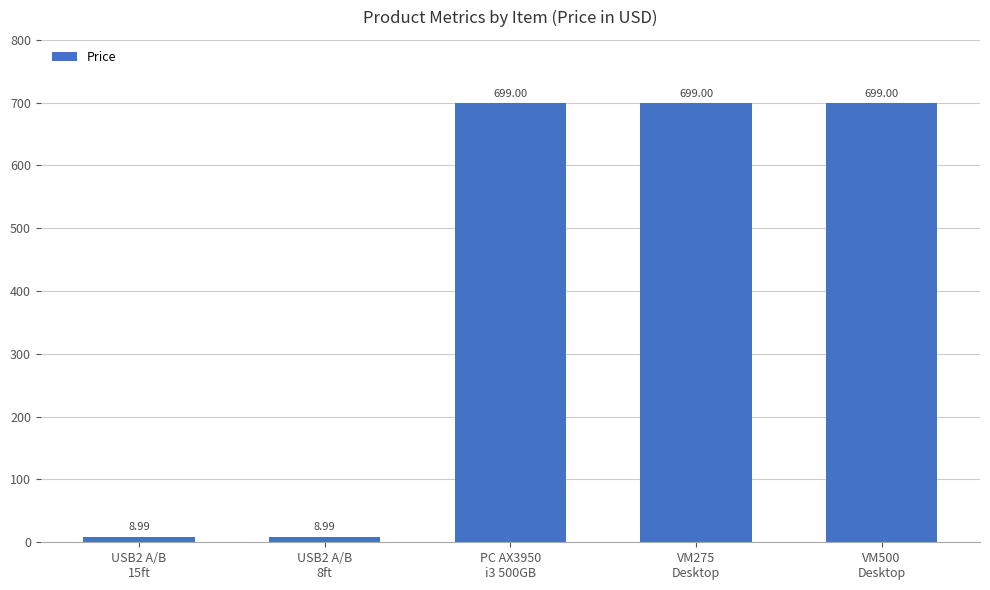

What is the difference between the second highest and second lowest values?

690.0